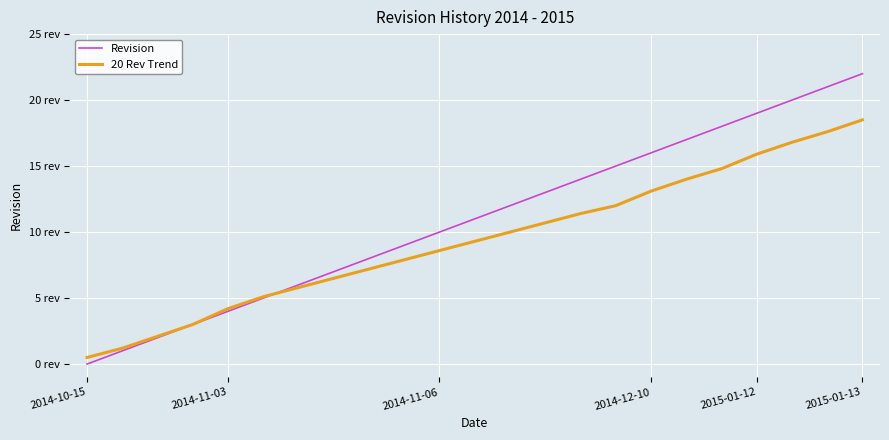

List the series in order of their overall mean, lowest first.

20 Rev Trend, Revision